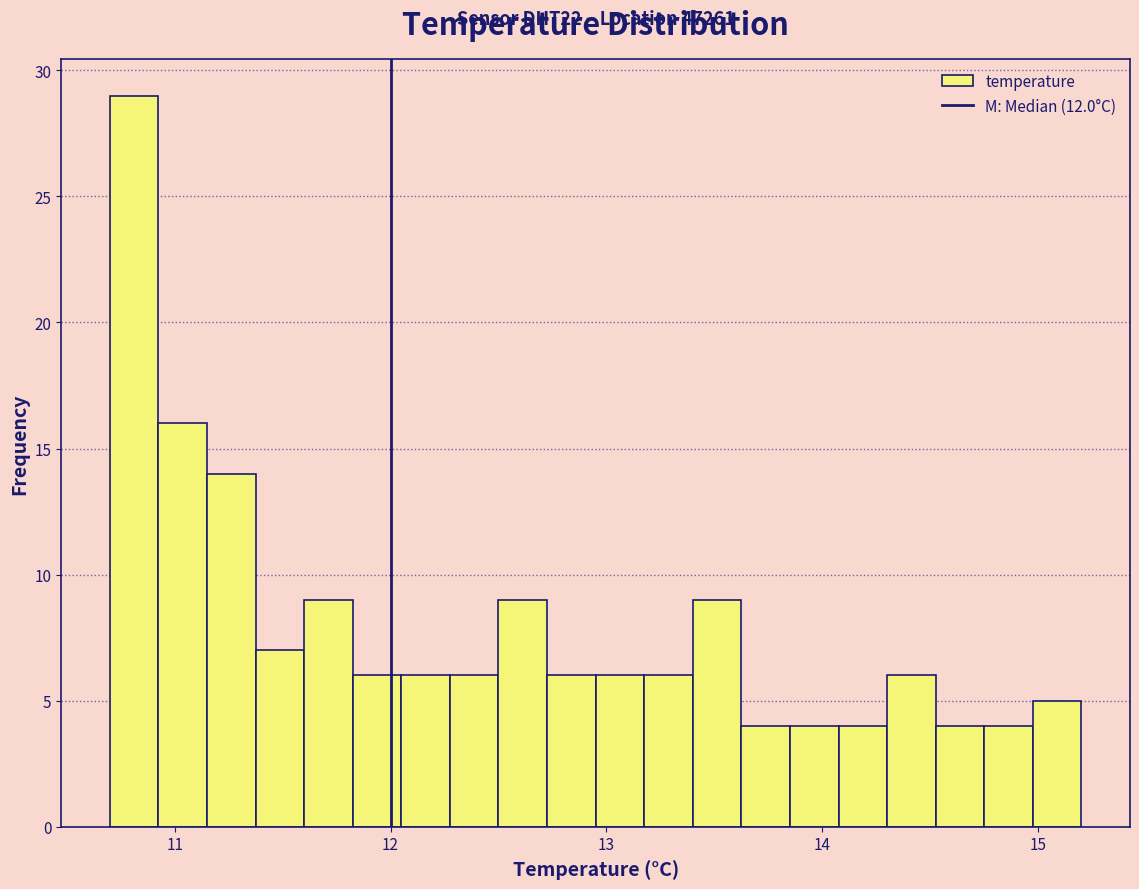

Around what value on the x-axis is the tallest bar? Give the approximate position of its centre, as read against the axis.

10.8